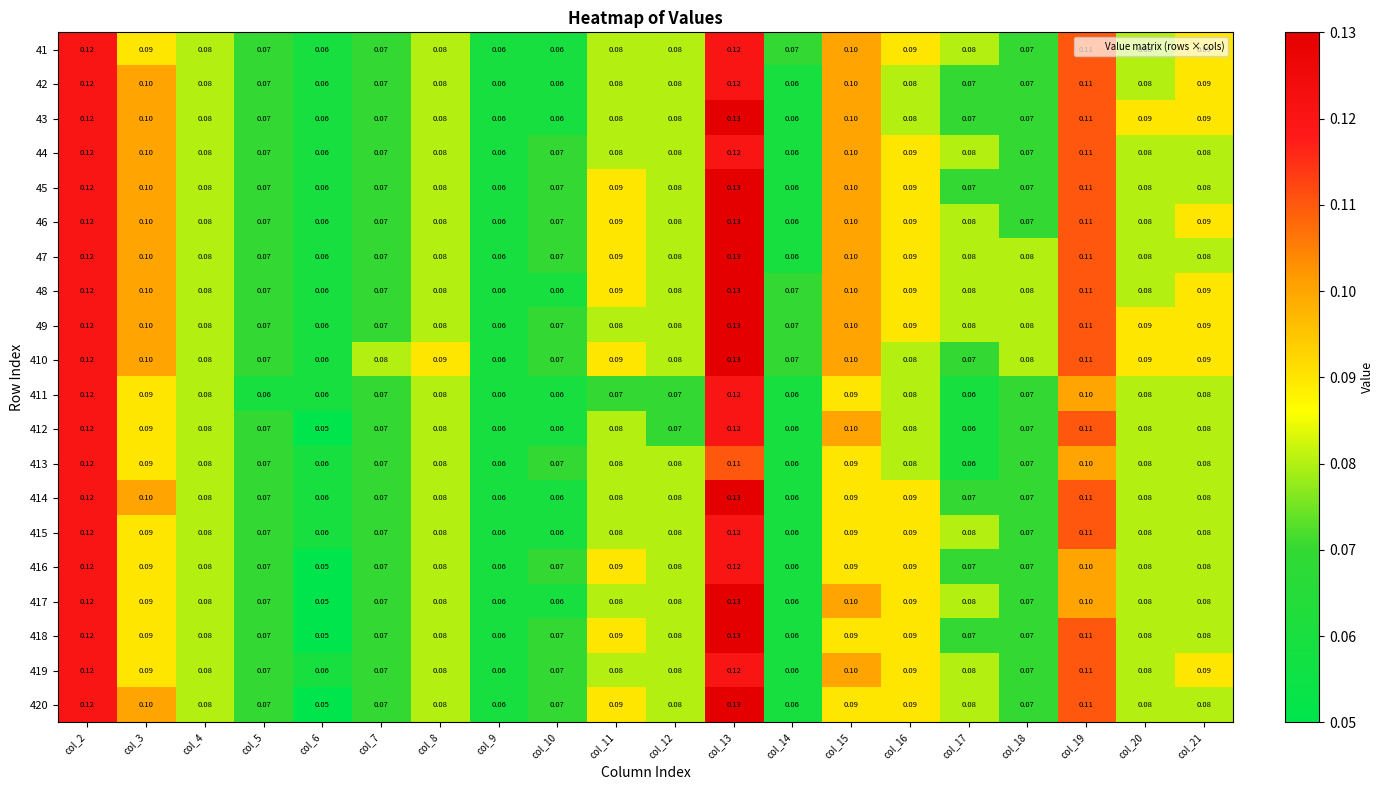

How many series are shown in this chart?

20